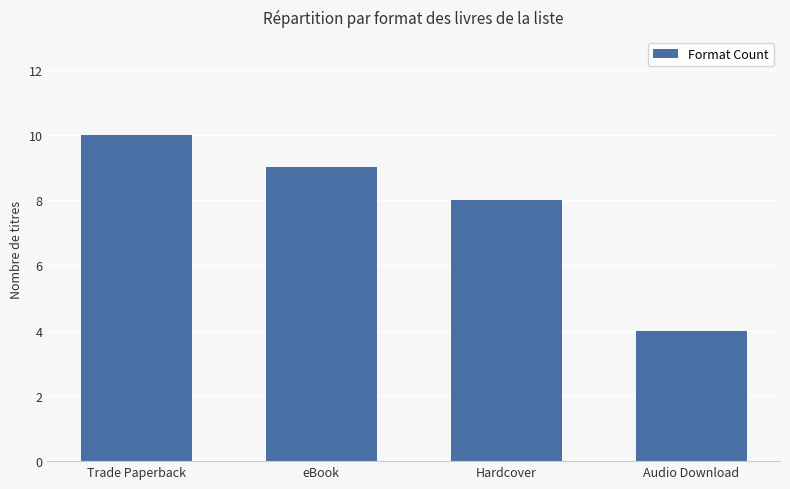

Count the values in the range 8 to 10.

3